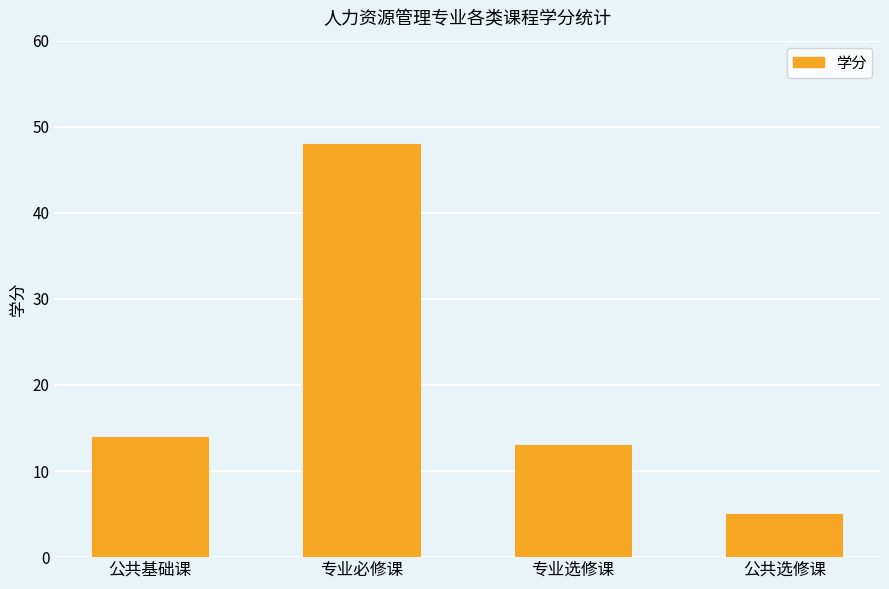

What is the change in value from 公共基础课 to 公共选修课?

-9